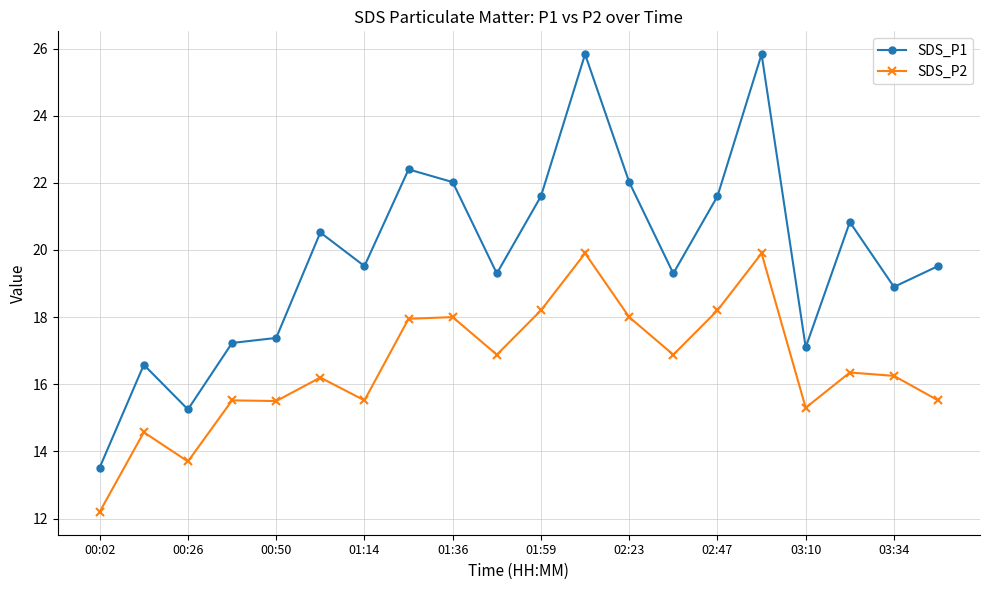

How many lines are shown in the chart?

2